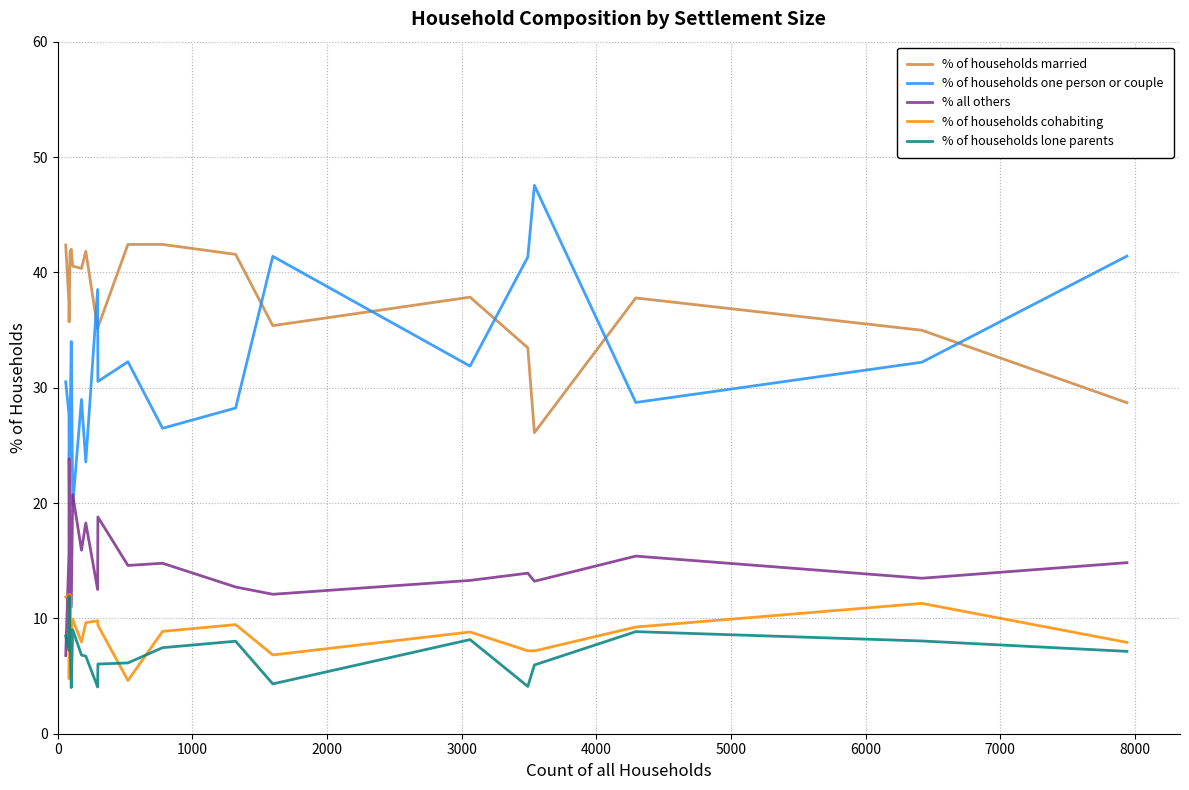

True or false: % of households one person or couple and % of households lone parents cross at least once.

False